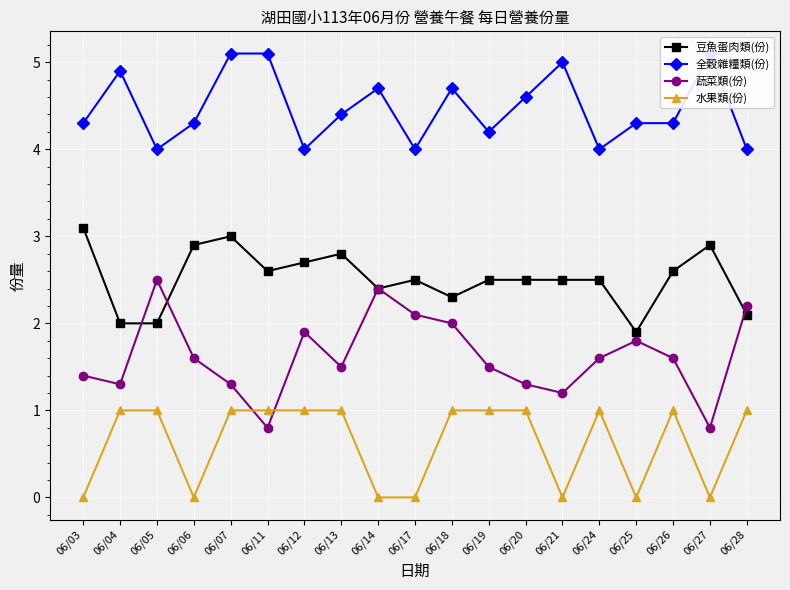

List the series in order of their peak value, highest first.

全穀雜糧類(份), 豆魚蛋肉類(份), 蔬菜類(份), 水果類(份)